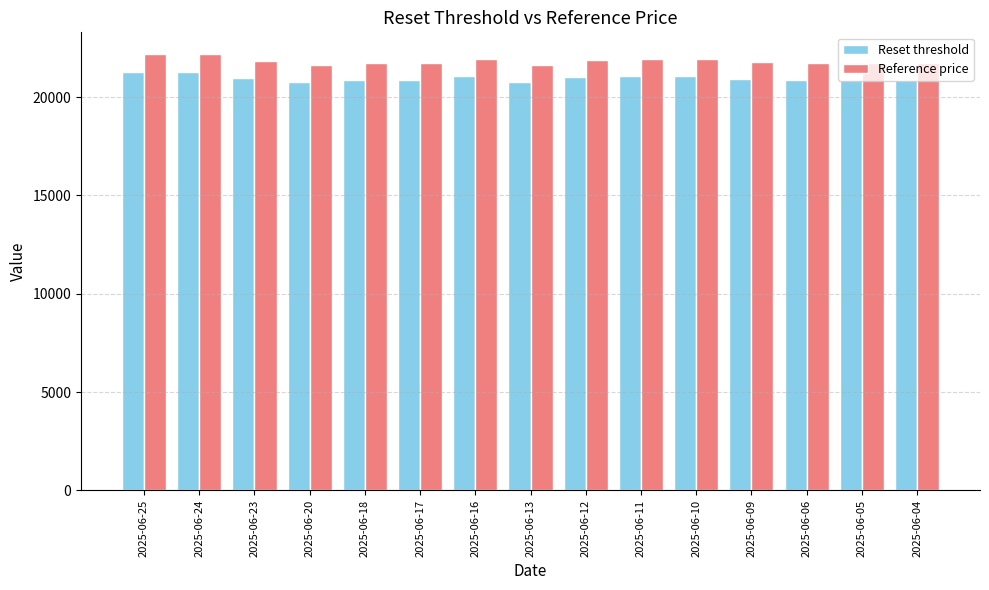

Is the value of Reference price at 2025-06-10 greater than the value of Reset threshold at 2025-06-06?

Yes